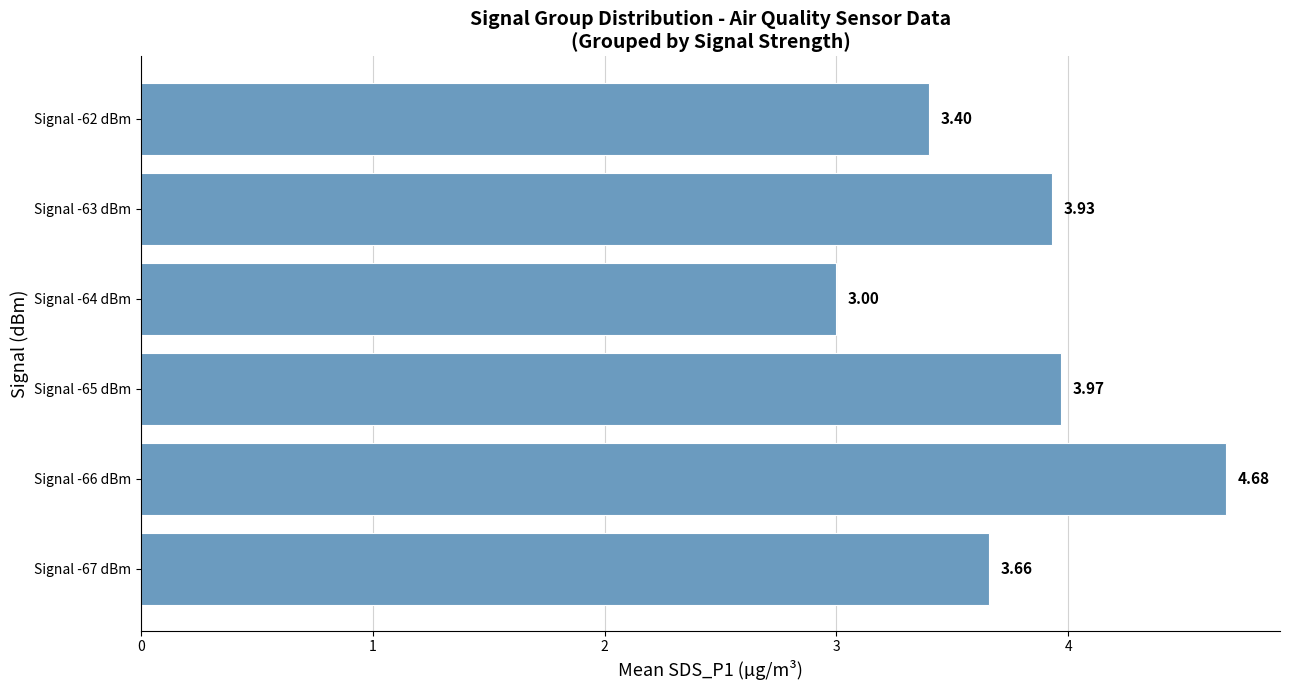

What is the difference between the second highest and minimum values?

1.0